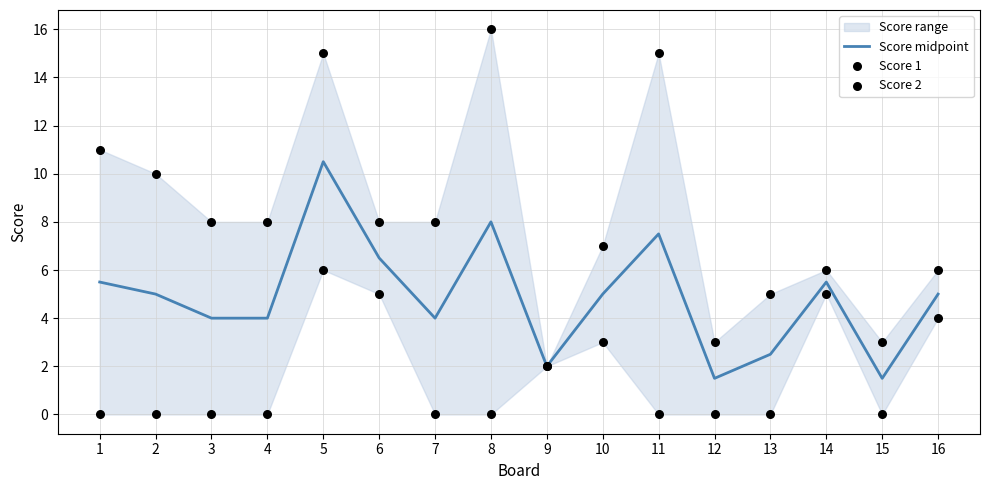

Which series has the widest spread of Y values?

Score 2